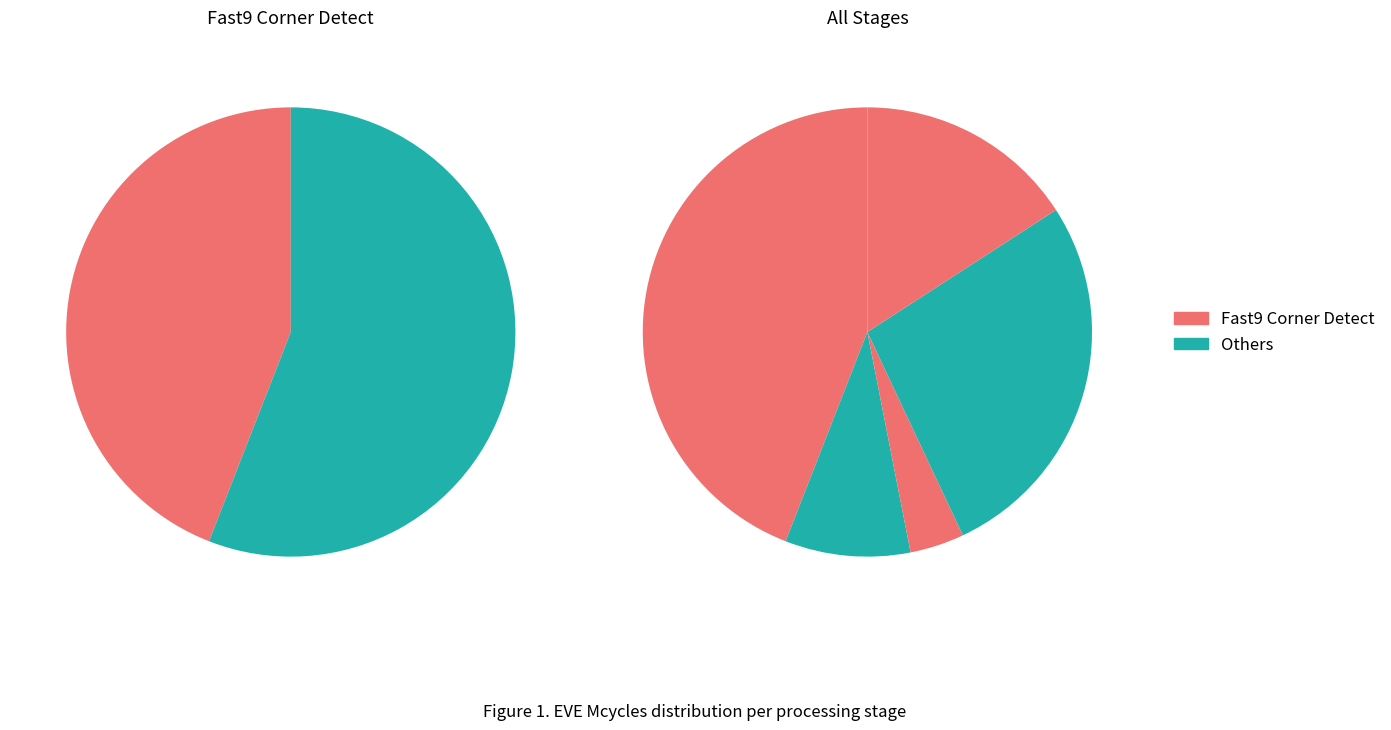

How many segments does this pie chart have?

5